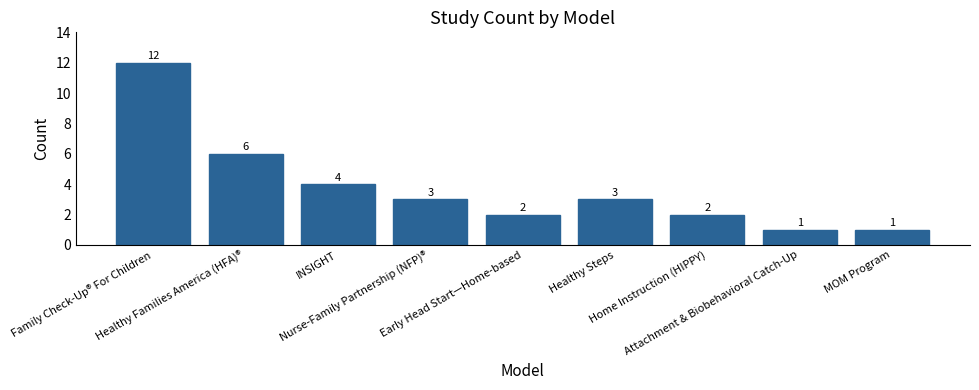

Count the number of categories in the chart.

9